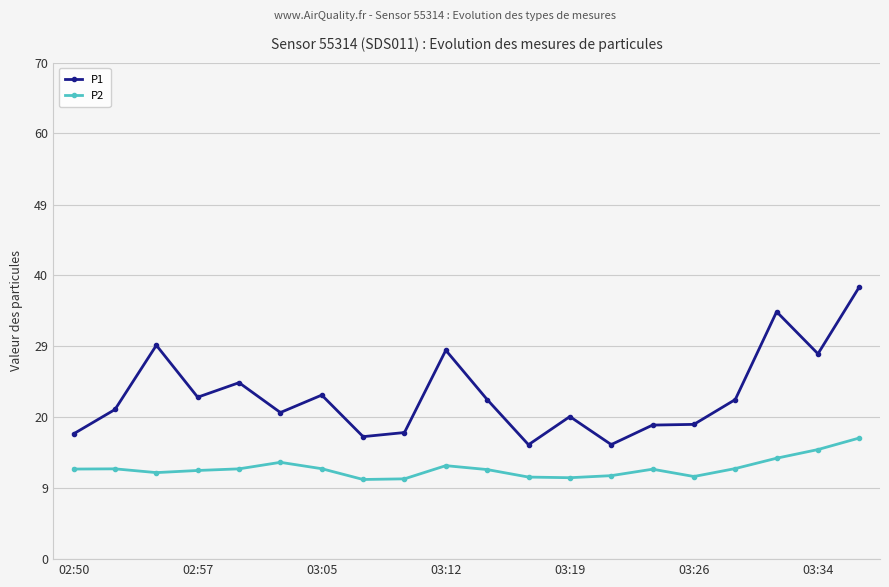

Where does the P2 series first go above 12?

02:50